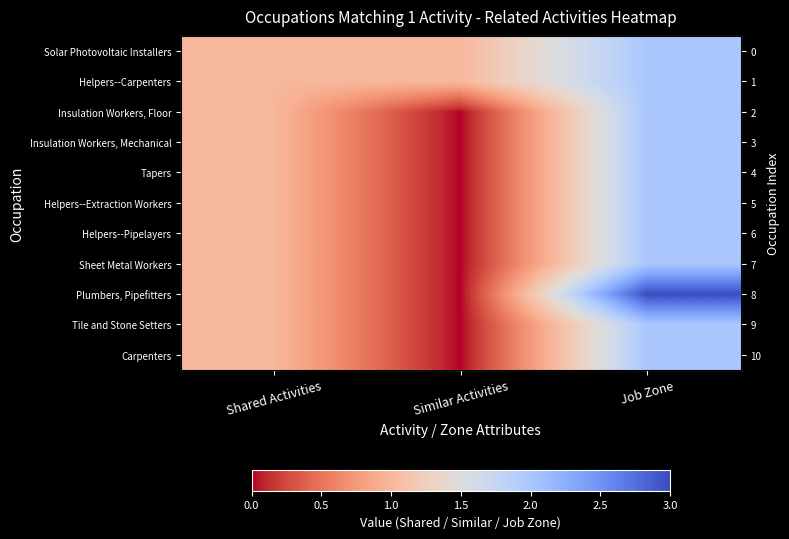

Count the number of data series in this chart.

11